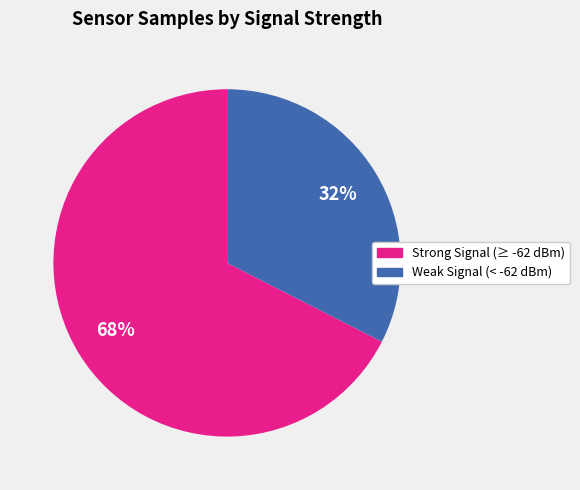

Is there any slice that represents more than half of the pie?

Yes